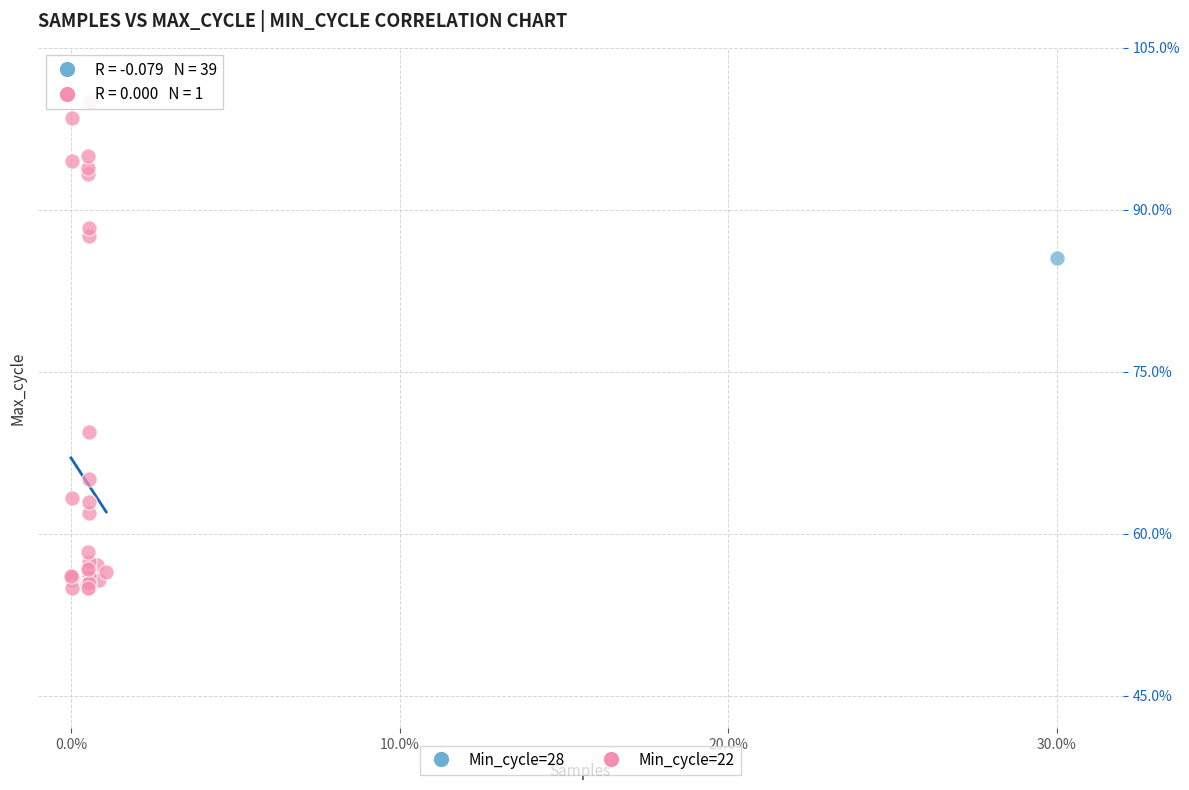

What are all the series names shown in the legend?

Min_cycle=28, Min_cycle=22